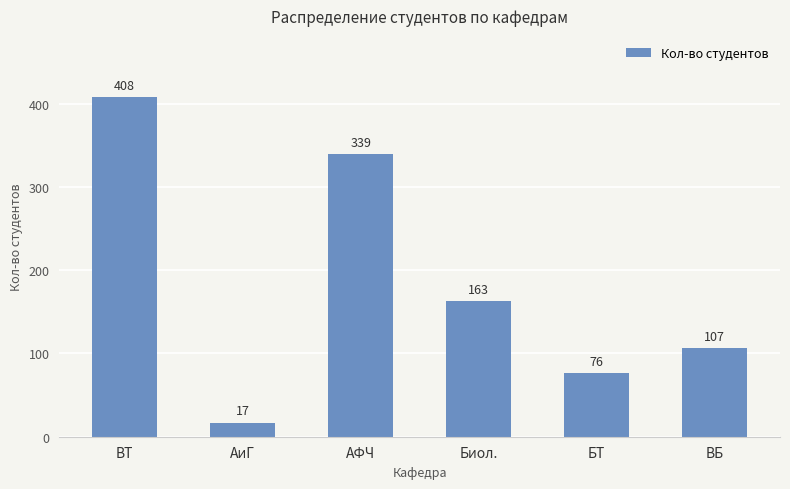

The chart shows a value of 107 at ВБ. True or false?

True